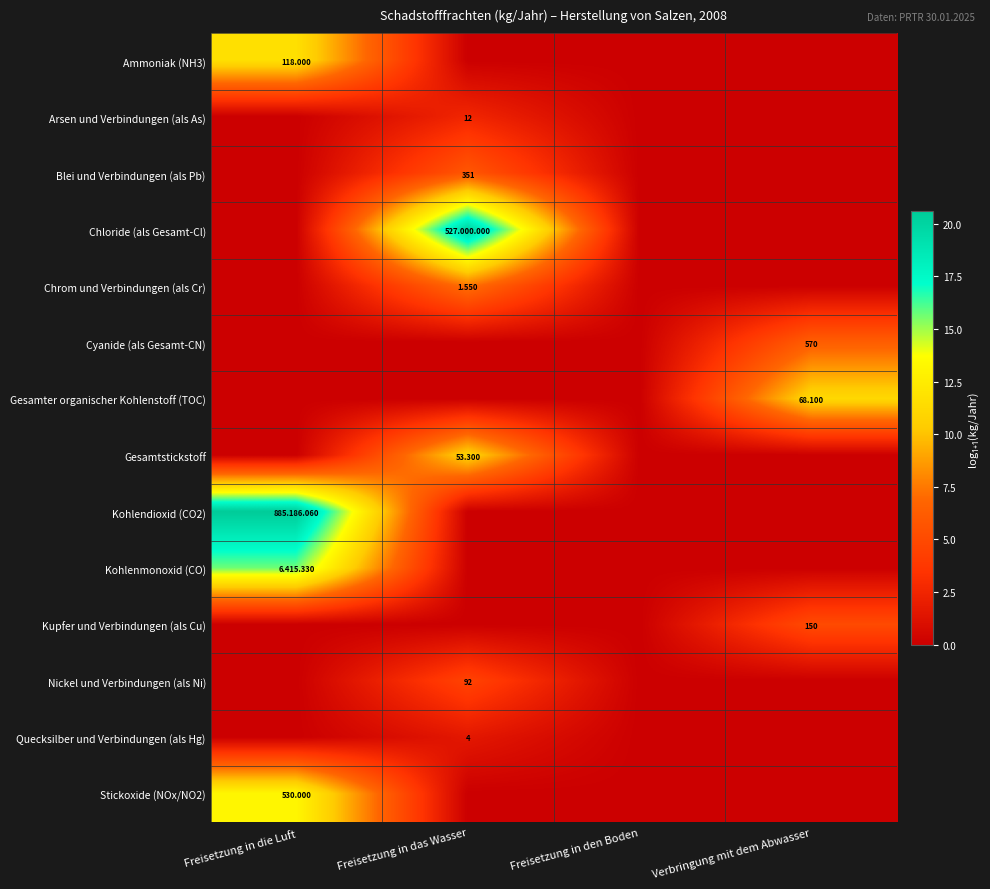

True or false: Arsen und Verbindungen (als As) has a value of 0.0 at Verbringung mit dem Abwasser.

True